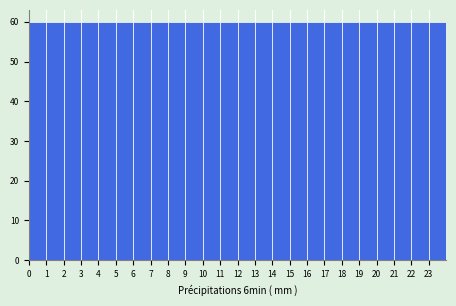

Reading left to right, list every bar in this chart as the range it spans on the x-axis followed by its height. The values are not printed on the chart, so give them approximately, as read against the axis.

0 to 1: 60
1 to 2: 60
2 to 3: 60
3 to 4: 60
4 to 5: 60
5 to 6: 60
6 to 7: 60
7 to 8: 60
8 to 9: 60
9 to 10: 60
10 to 11: 60
11 to 12: 60
12 to 13: 60
13 to 14: 60
14 to 15: 60
15 to 16: 60
16 to 17: 60
17 to 18: 60
18 to 19: 60
19 to 20: 60
20 to 21: 60
21 to 22: 60
22 to 23: 60
23 to 24: 60